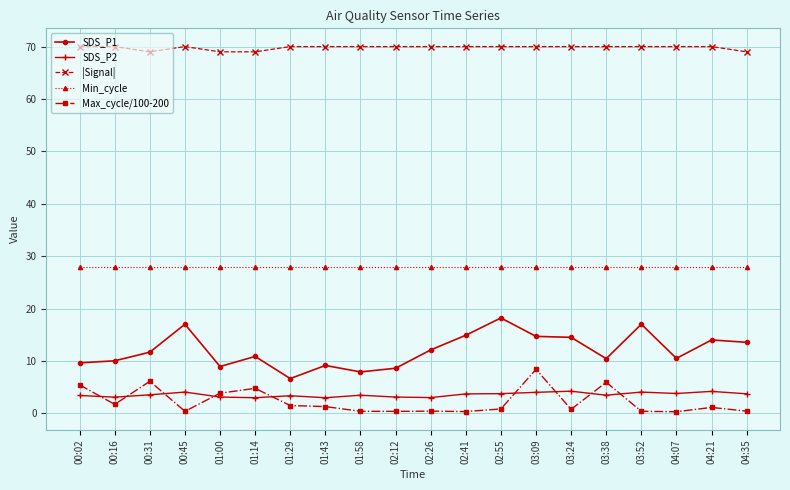

How many lines are shown in the chart?

5